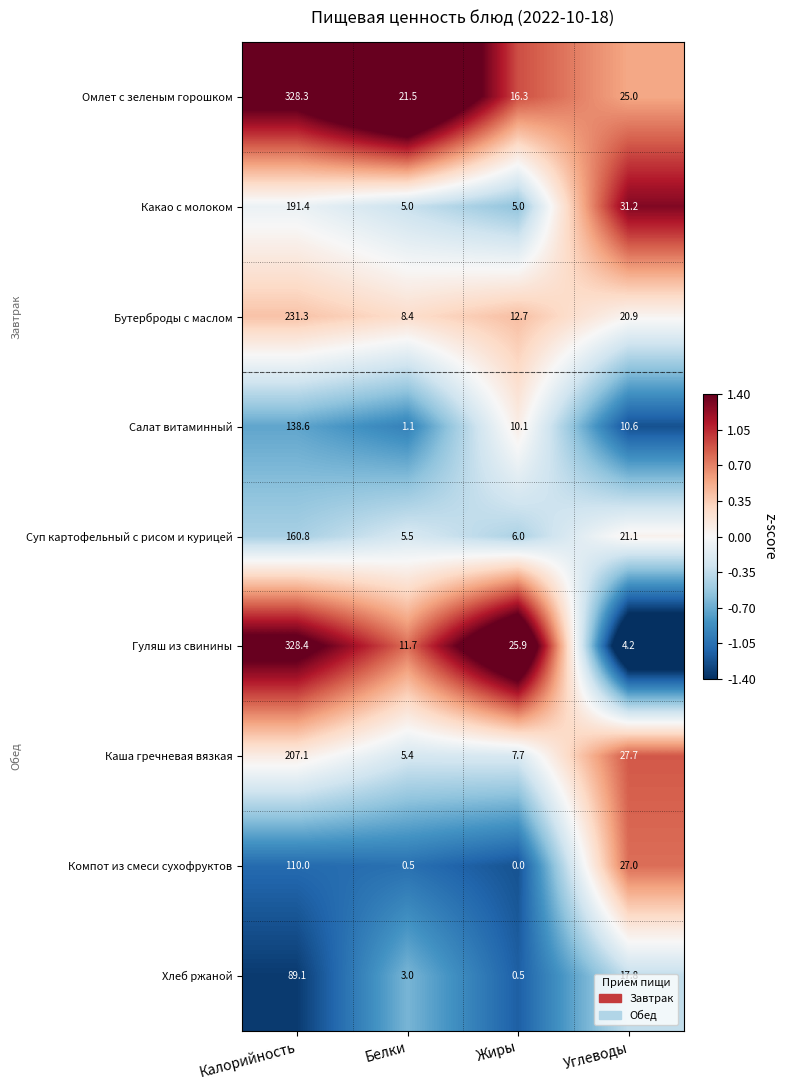

Which series has the widest spread of values?

Гуляш из свинины